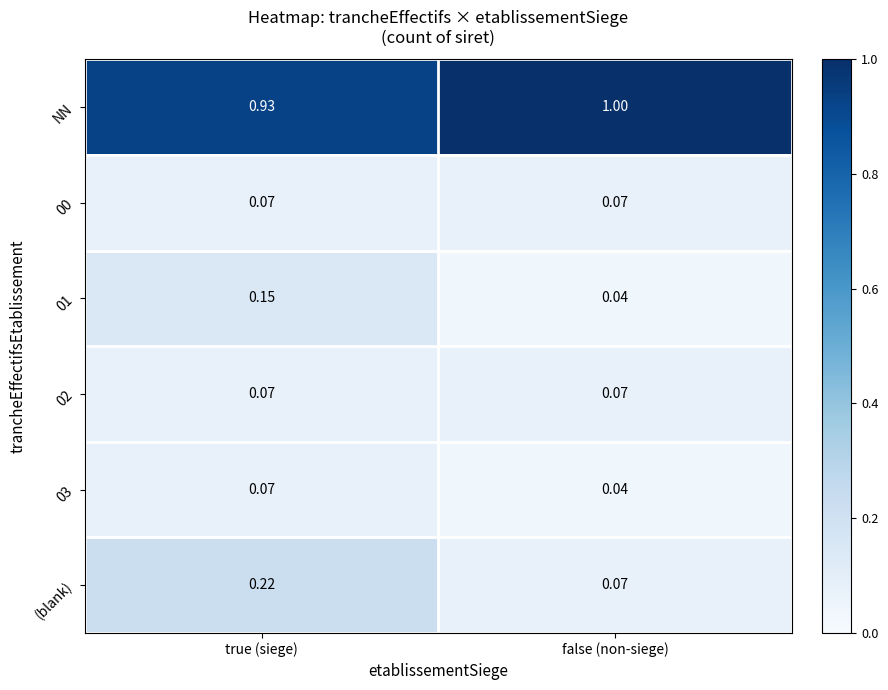

Is the value of 01 at true (siege) greater than the value of 03 at false (non-siege)?

Yes